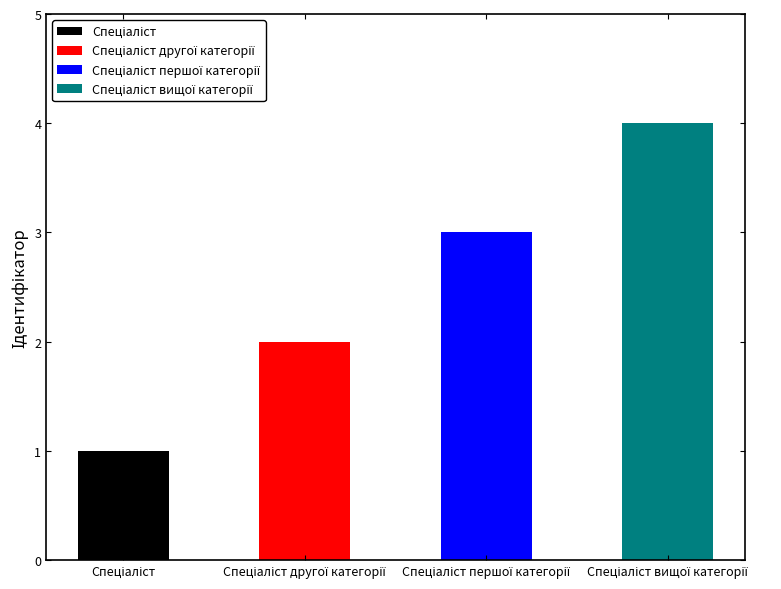

What is the value of the 1st bar from the left?

1